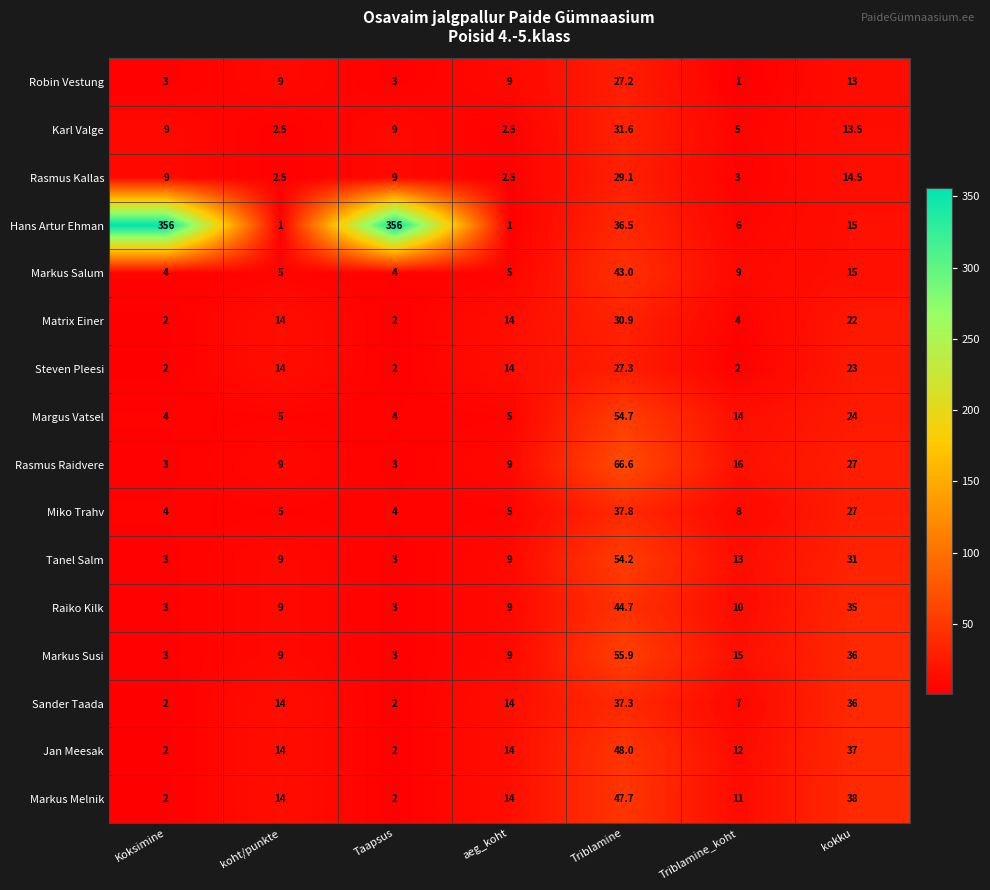

What is the total value across all series at Taapsus?

411.0